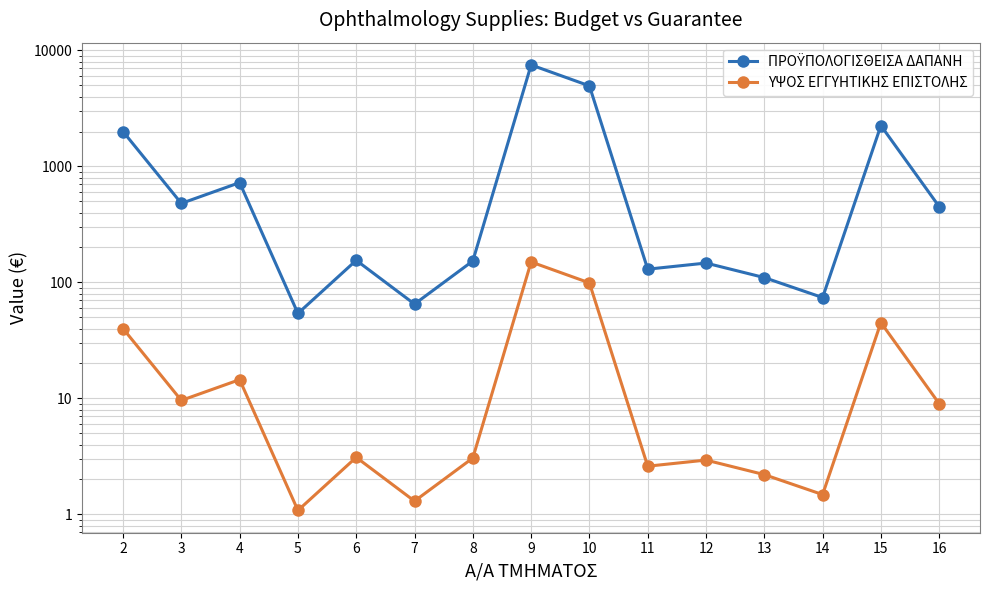

True or false: ΠΡΟΫΠΟΛΟΓΙΣΘΕΙΣΑ ΔΑΠΑΝΗ has a value of 103.2 at 8.

False